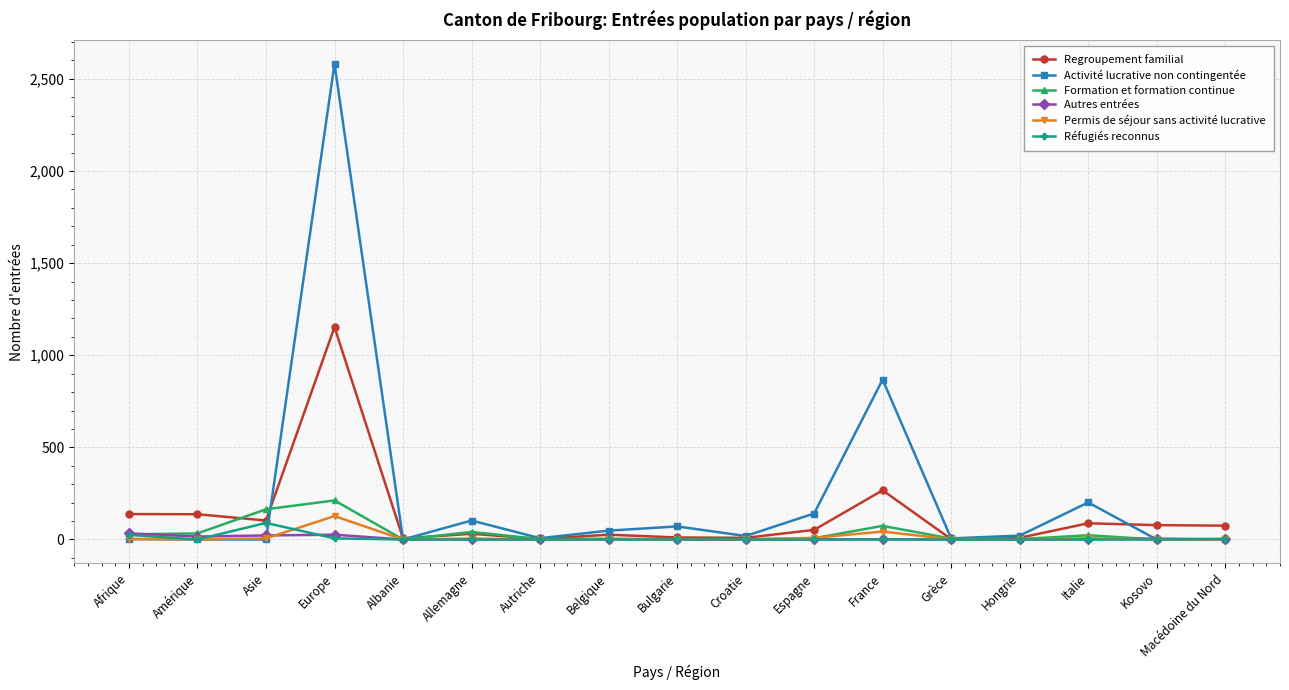

At how many categories does at least one series exceed 518?

2